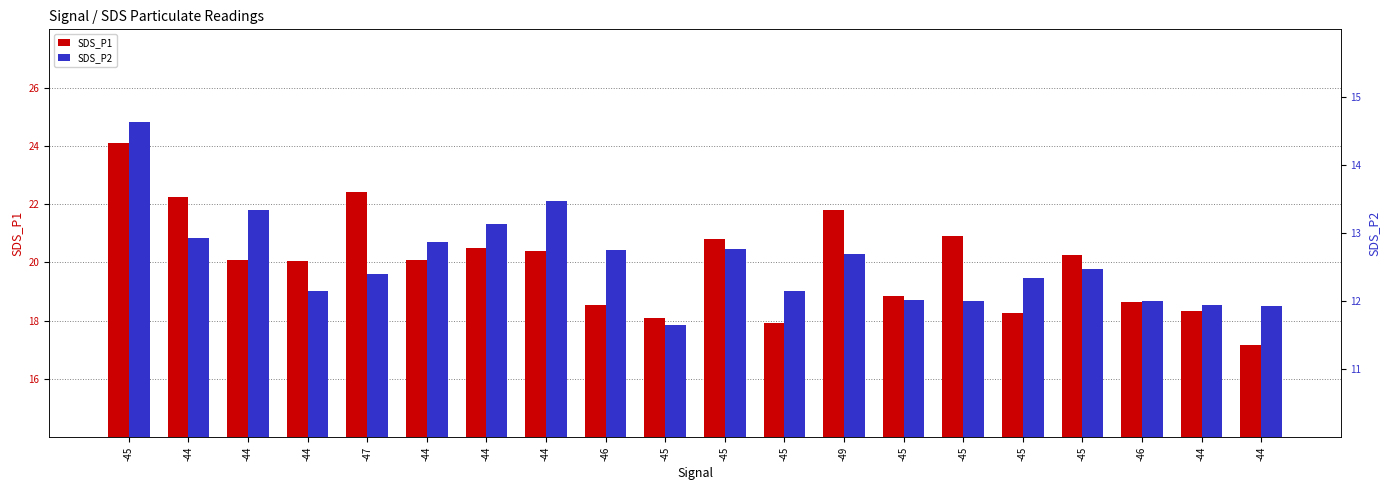

What is the difference between the highest and lowest values at -44?

9.3